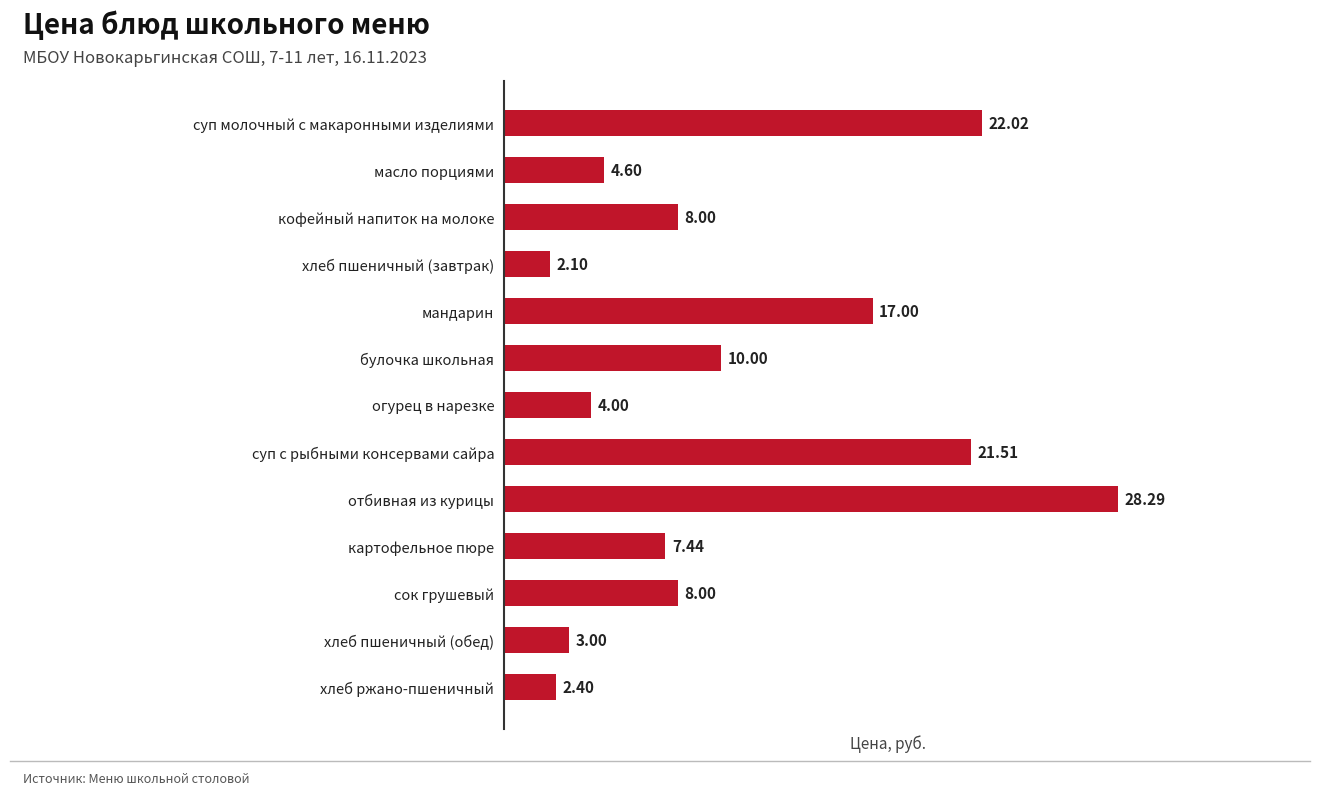

At which label is the value closest to 15?

мандарин